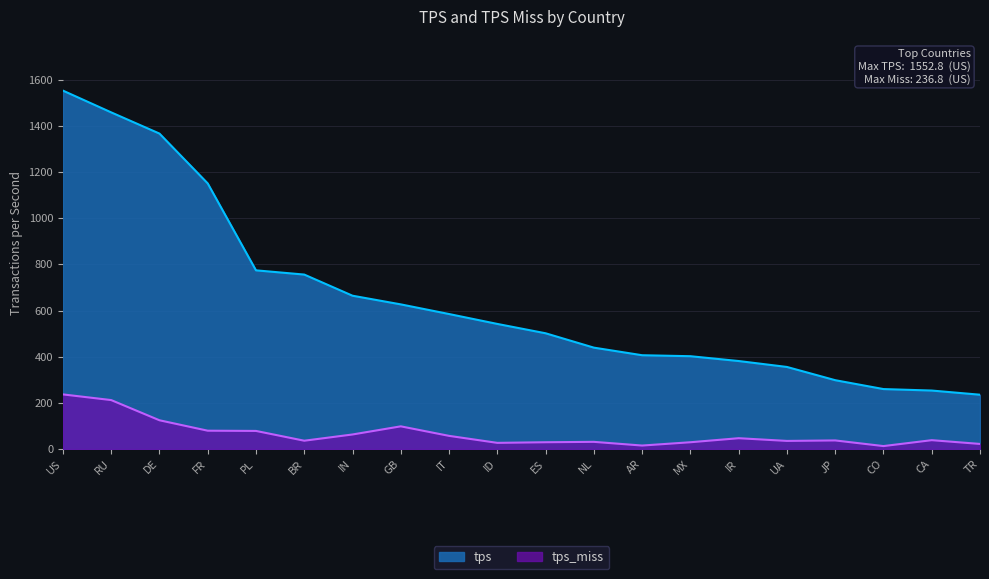

What is the label of the 6th point from the right?

IR